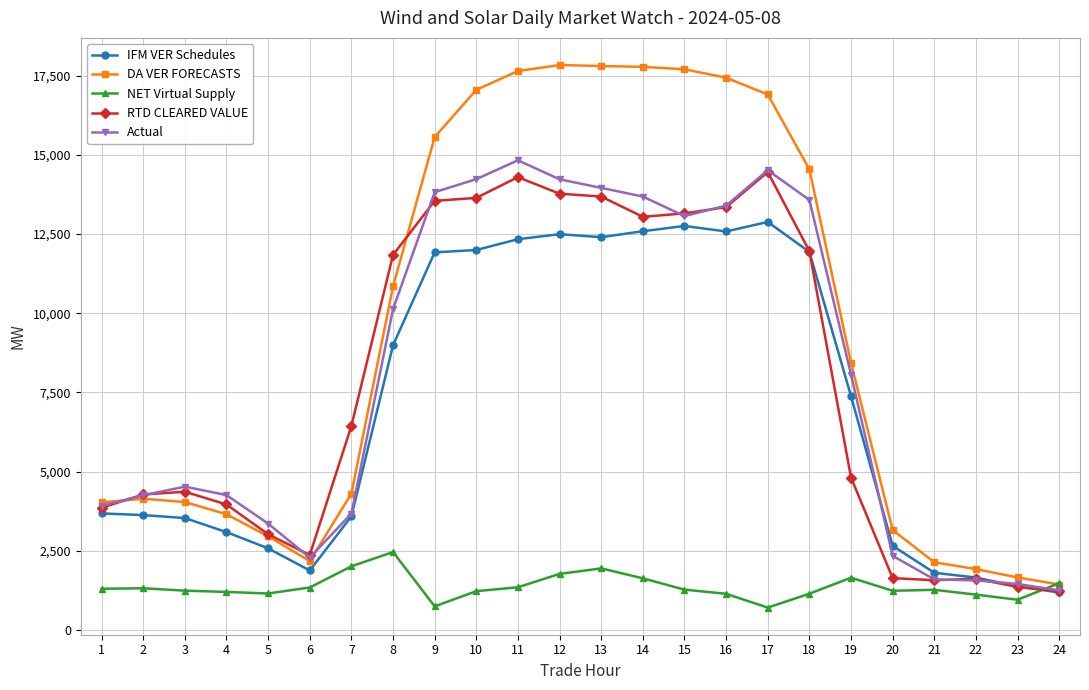

What is the value of the NET Virtual Supply point at the 19th from the left?

1650.4